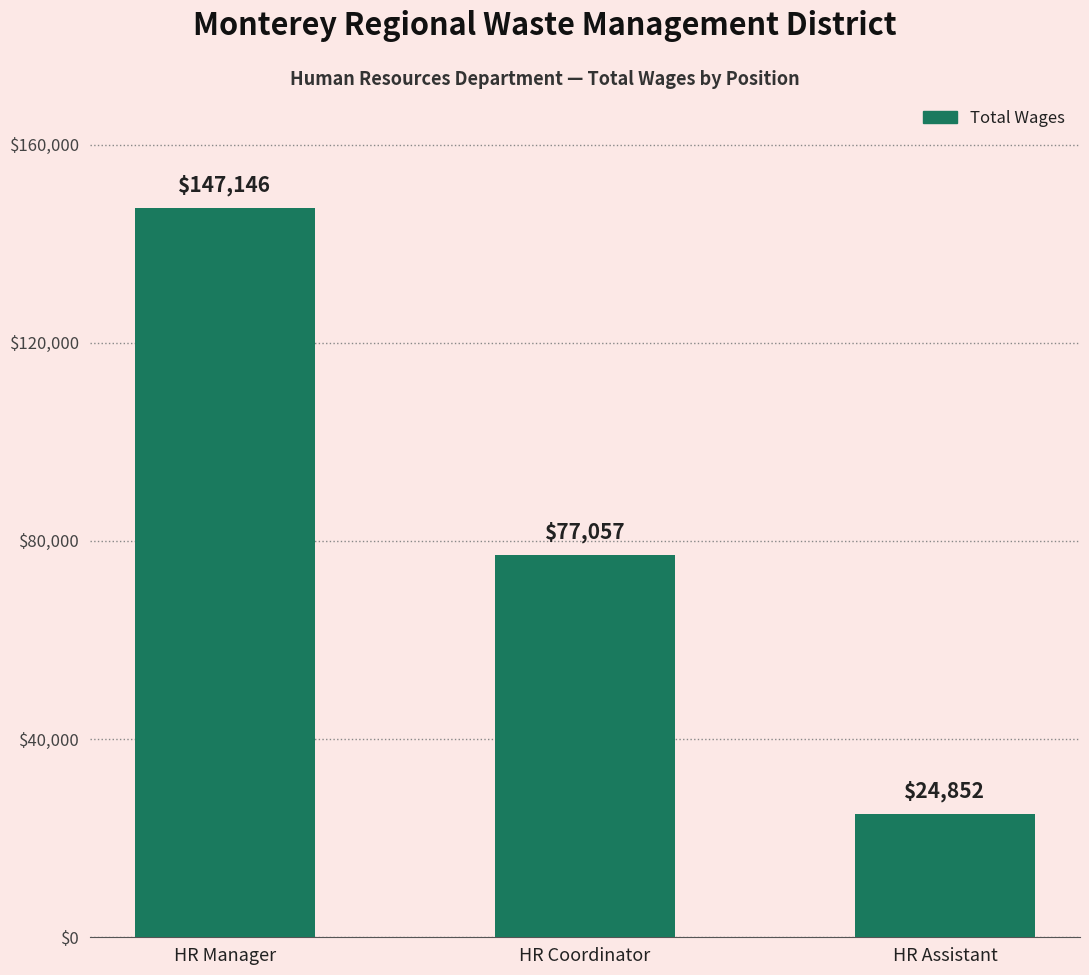

What is the change in value from HR Manager to HR Assistant?

-122294